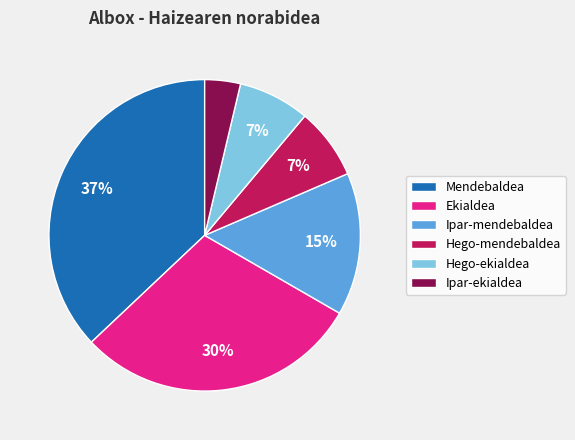

To the nearest percent, what percentage of the pie is Ipar-mendebaldea?

15%